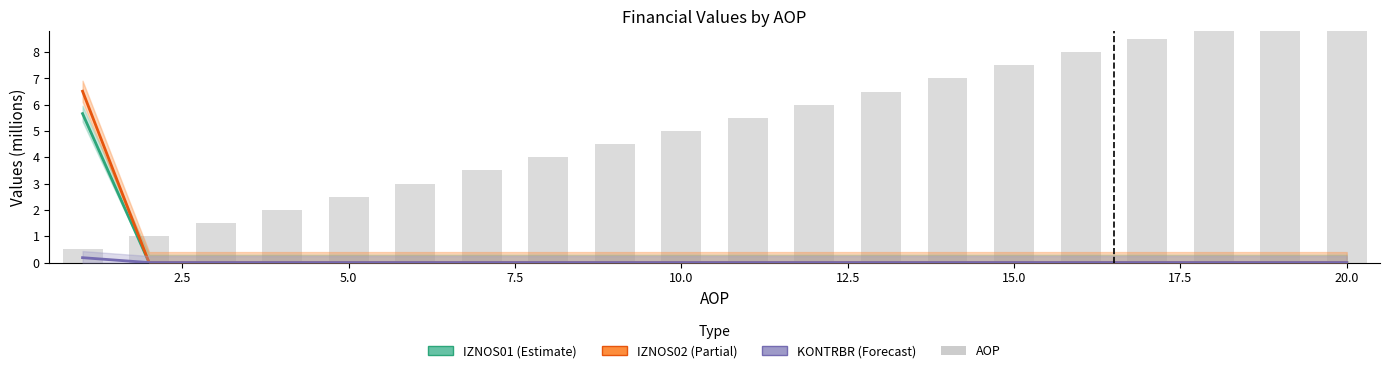

Which series has the largest range (max minus min)?

AOP